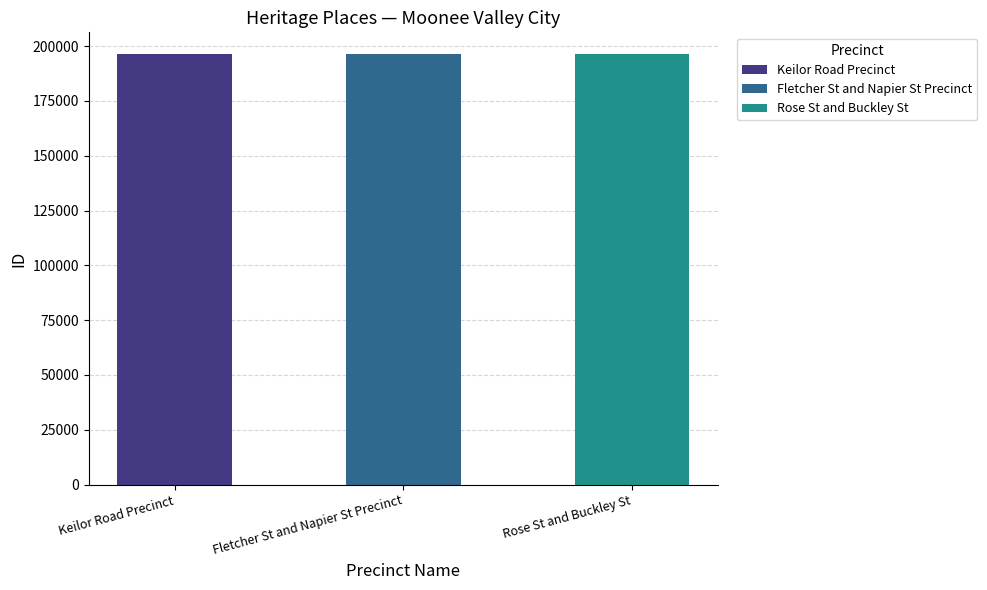

How many bars are there in total?

3